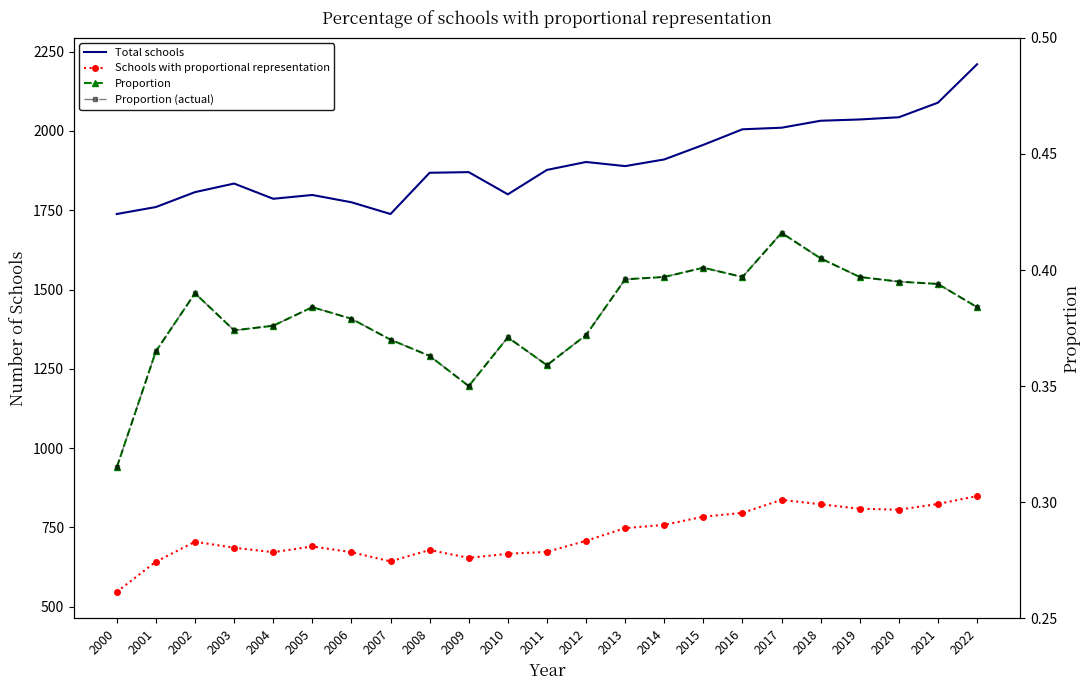

Between 2009 and 2022, which series saw the biggest shift?

Total schools